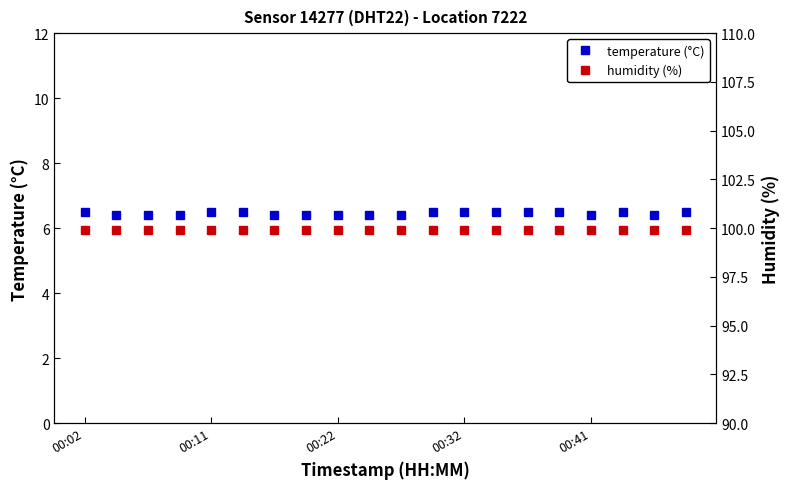

How many temperature (°C) values are between 6 and 7?

20